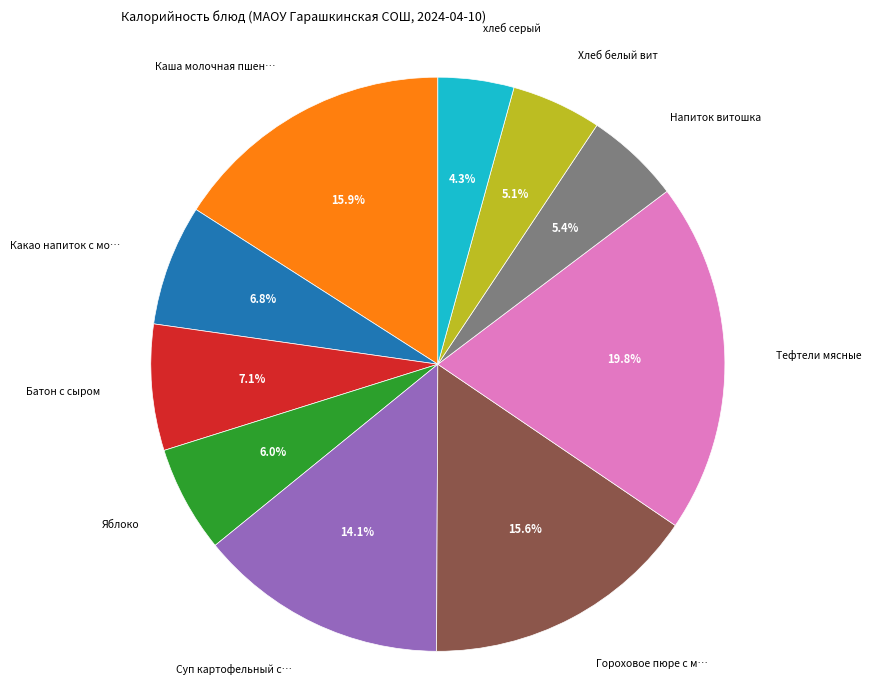

Is there any slice that represents more than half of the pie?

No